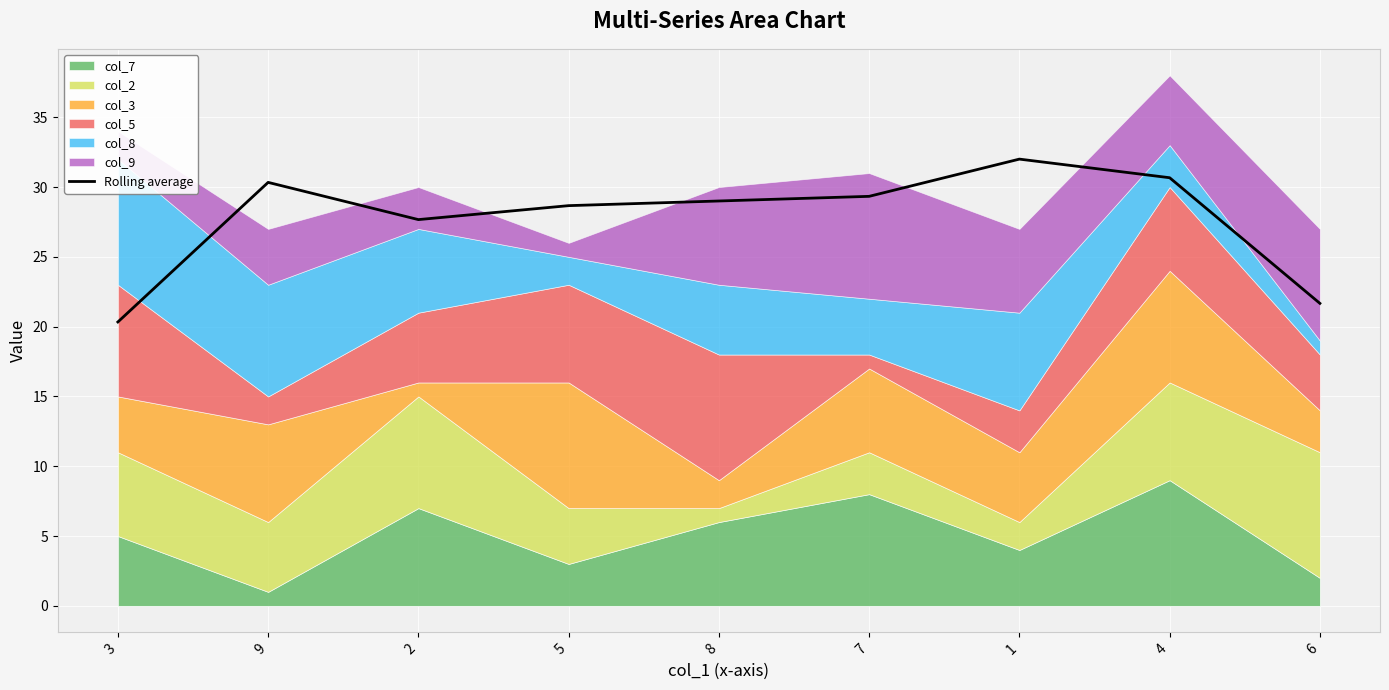

Rank the categories by value from highest to lowest.

1, 4, 9, 7, 8, 5, 2, 6, 3